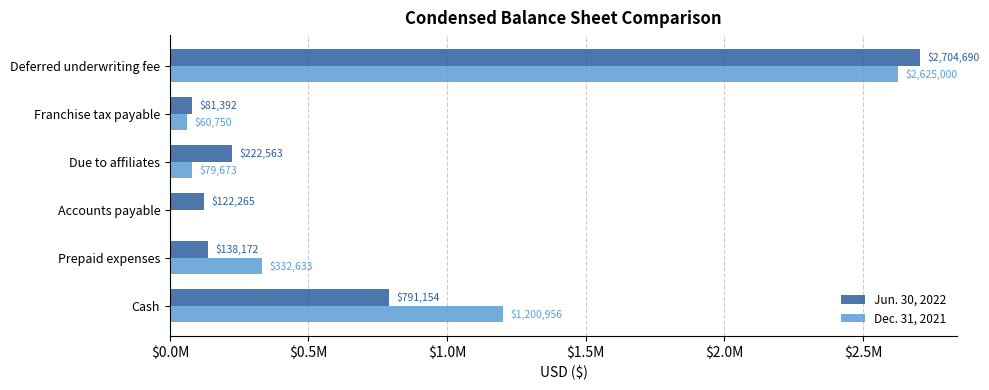

What are all the series names shown in the legend?

Jun. 30, 2022, Dec. 31, 2021